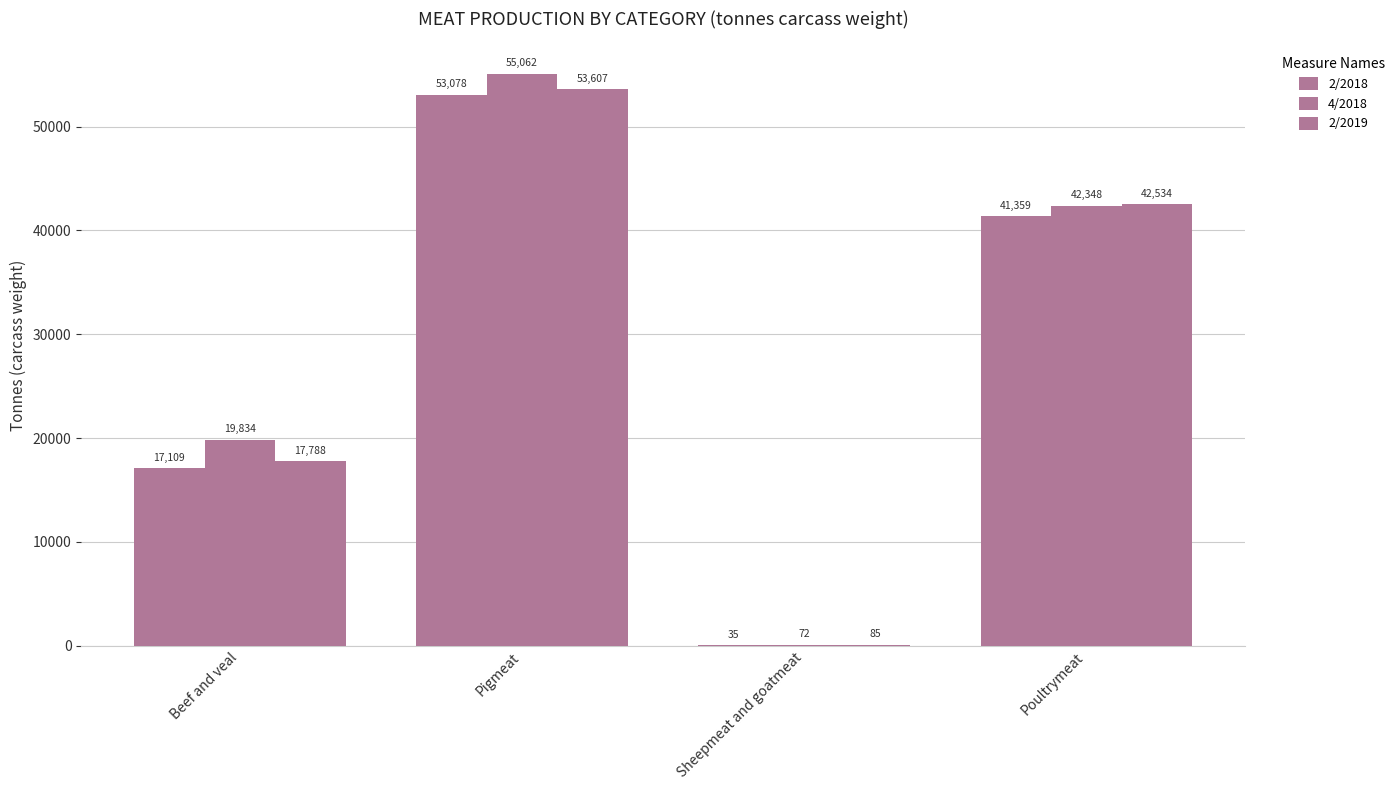

Where does the 2/2018 series first go above 41359?

Pigmeat